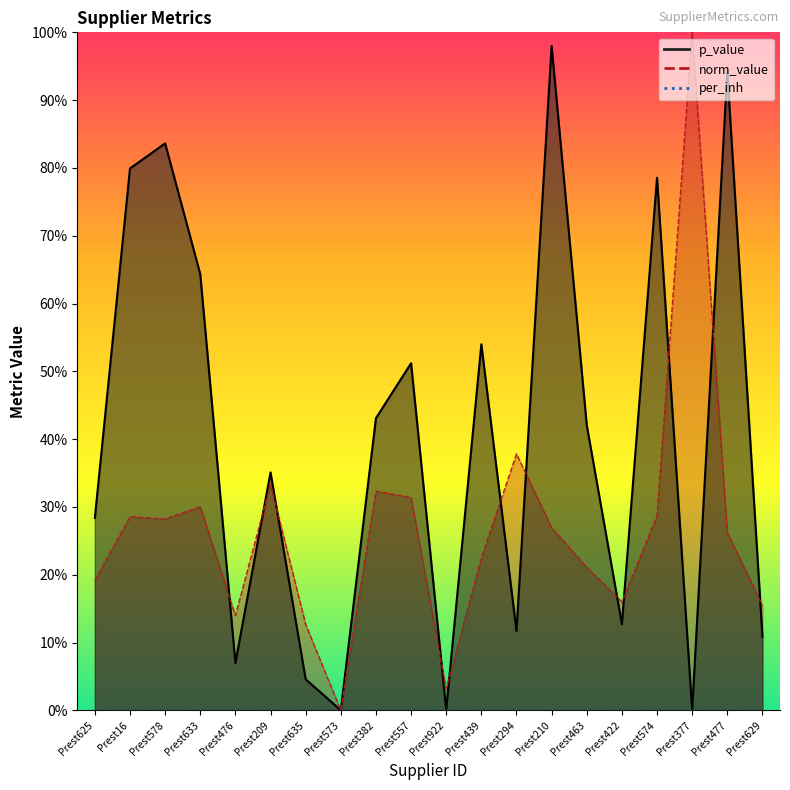

True or false: norm_value has a value of 0.3 at Prest382.

True